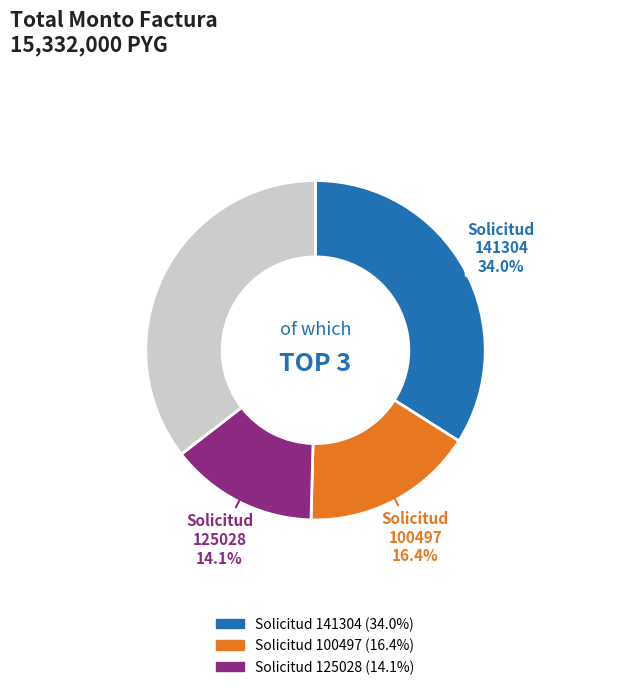

Does any single category account for the majority?

No